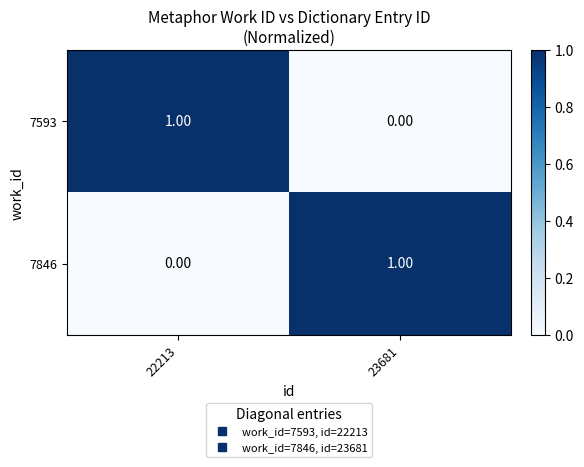

Rank the series at 22213 from highest to lowest value.

7593, 7846